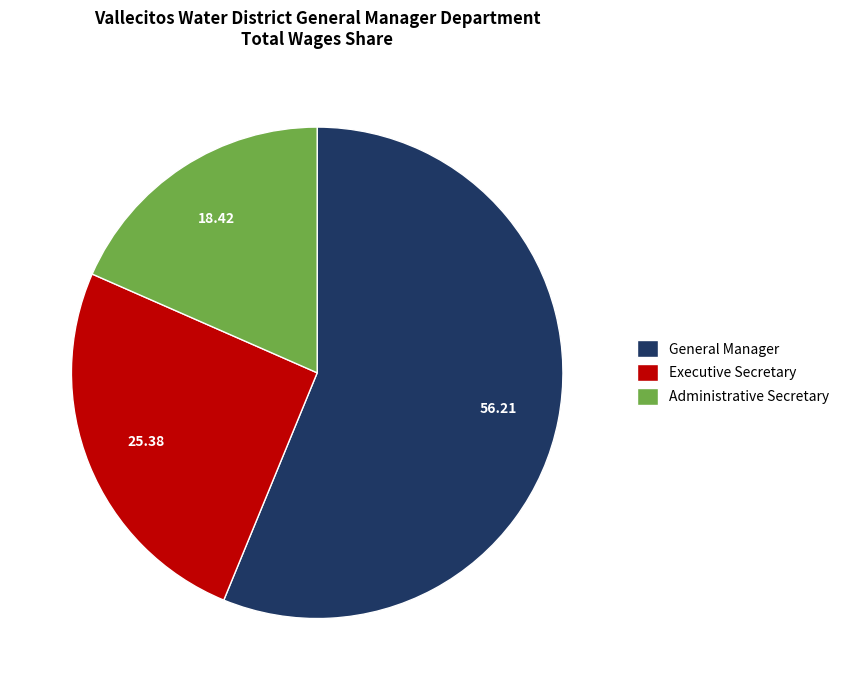

How many segments does this pie chart have?

3